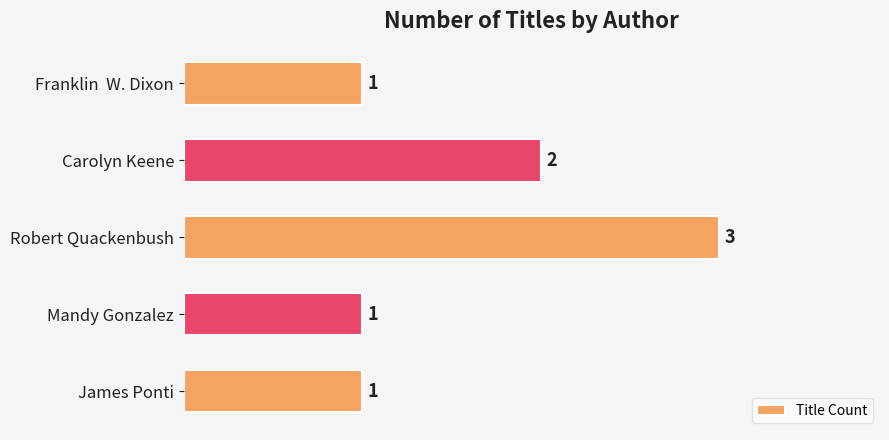

Reading bottom to top, transcribe all the data shown in this chart.

1	1	3	2	1